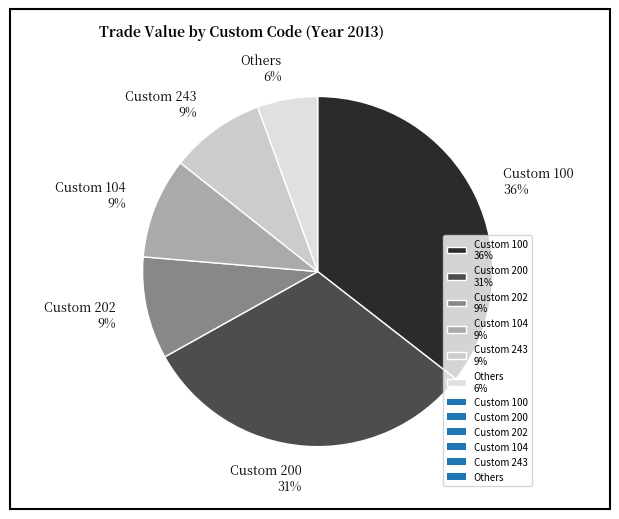

How many segments does this pie chart have?

6